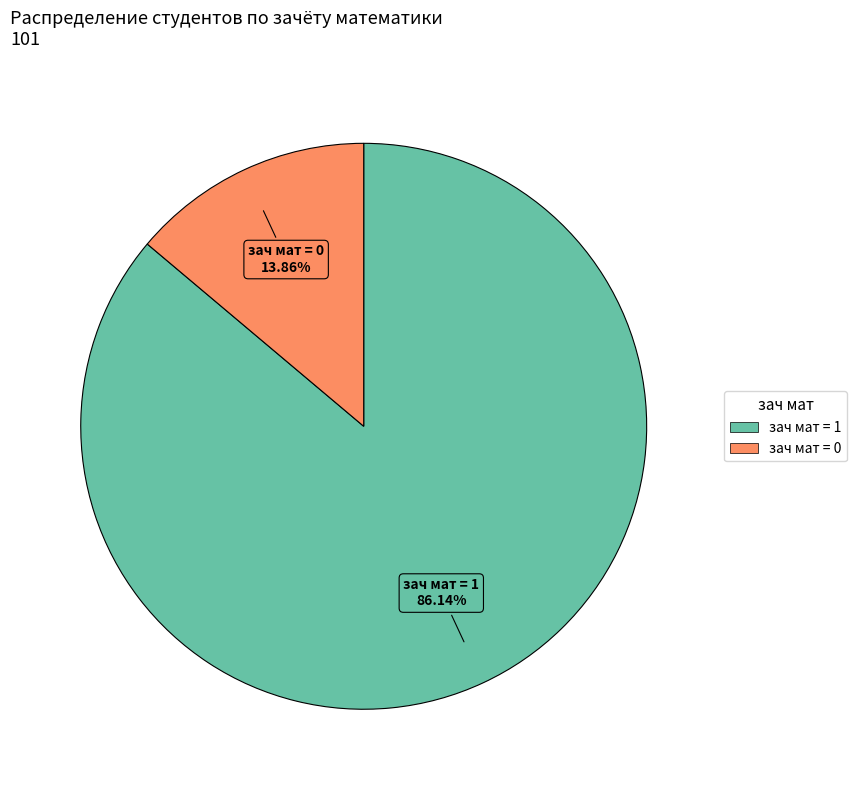

Is there any slice that represents more than half of the pie?

Yes